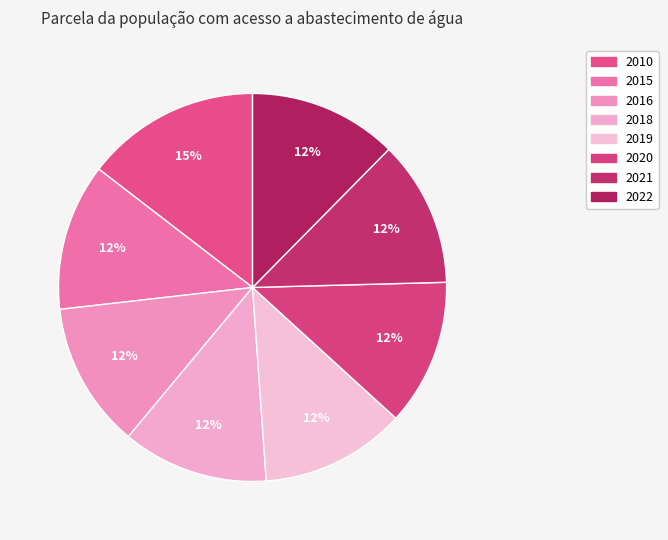

Does any single category account for the majority?

No